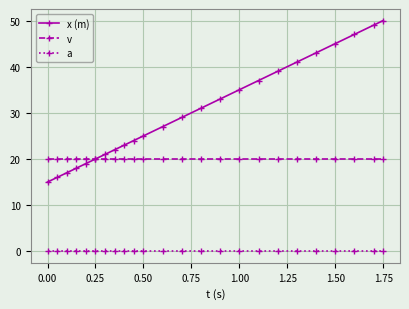

What is the sum of all x (m) values?

726